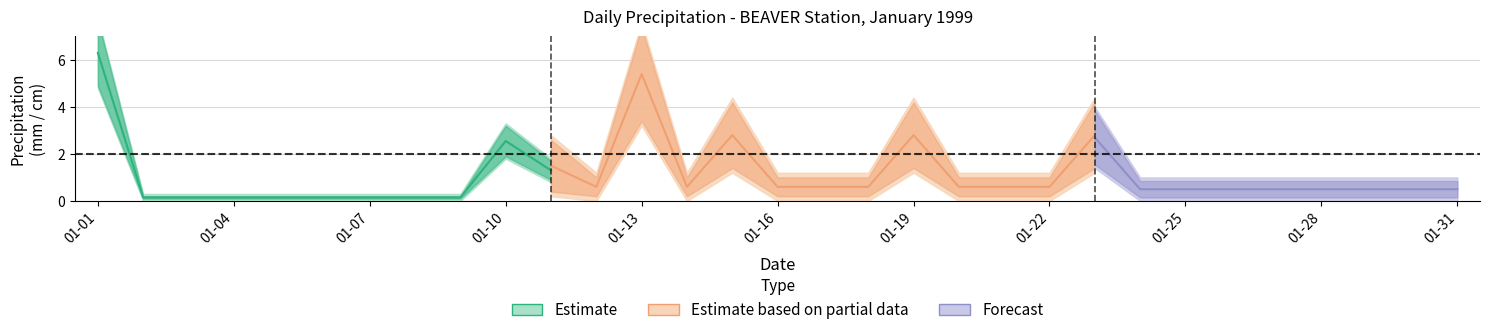

List the labels in order of Total Snow (cm) value, smallest first.

1999-01-02, 1999-01-03, 1999-01-04, 1999-01-05, 1999-01-06, 1999-01-07, 1999-01-08, 1999-01-09, 1999-01-12, 1999-01-14, 1999-01-16, 1999-01-17, 1999-01-18, 1999-01-20, 1999-01-21, 1999-01-22, 1999-01-24, 1999-01-25, 1999-01-26, 1999-01-27, 1999-01-28, 1999-01-29, 1999-01-30, 1999-01-31, 1999-01-11, 1999-01-10, 1999-01-15, 1999-01-19, 1999-01-23, 1999-01-13, 1999-01-01